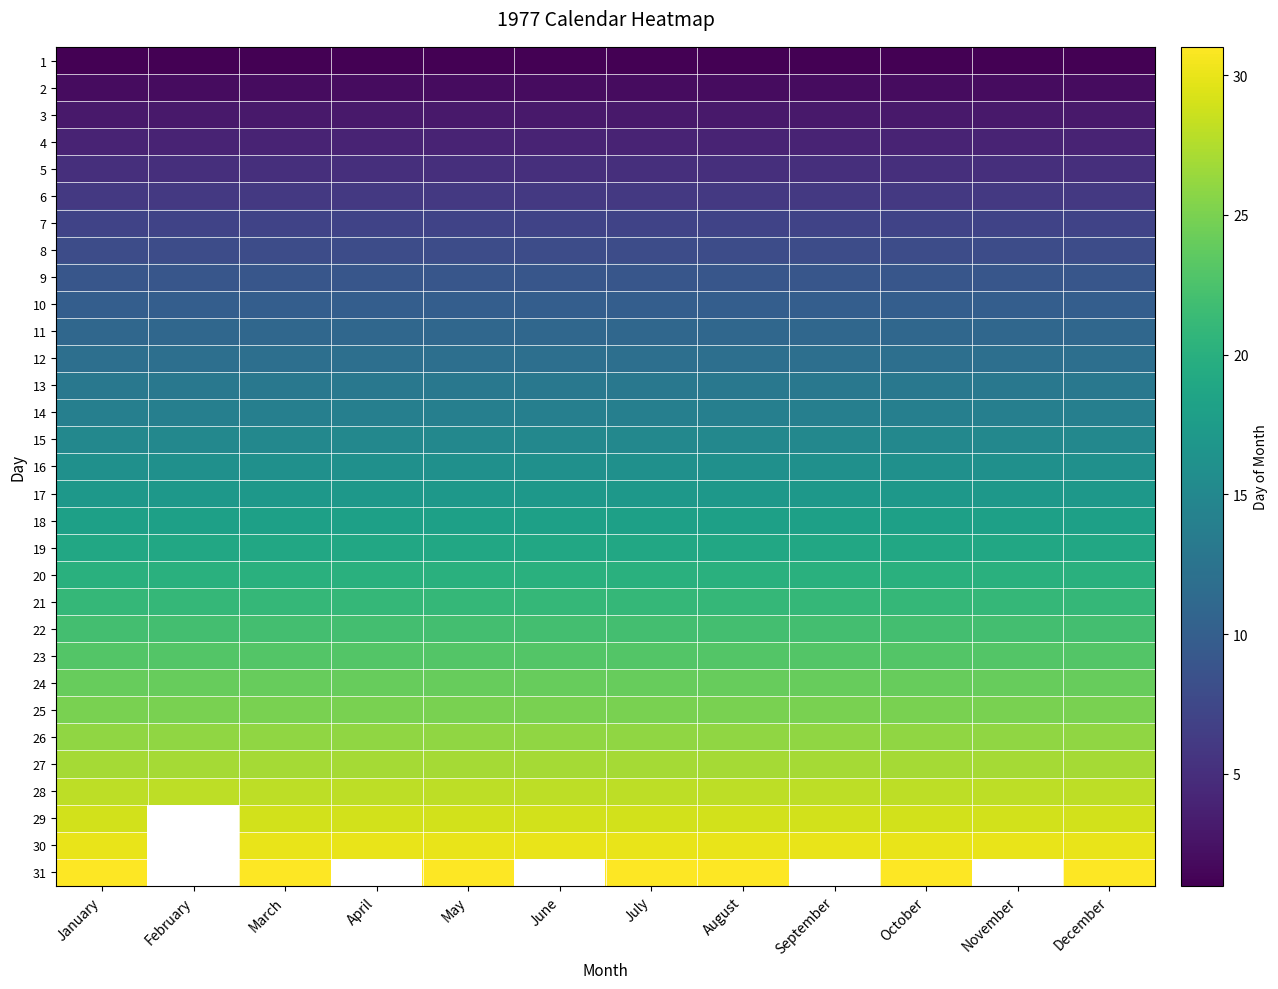

At which category does the chart reach its peak across all series?

January